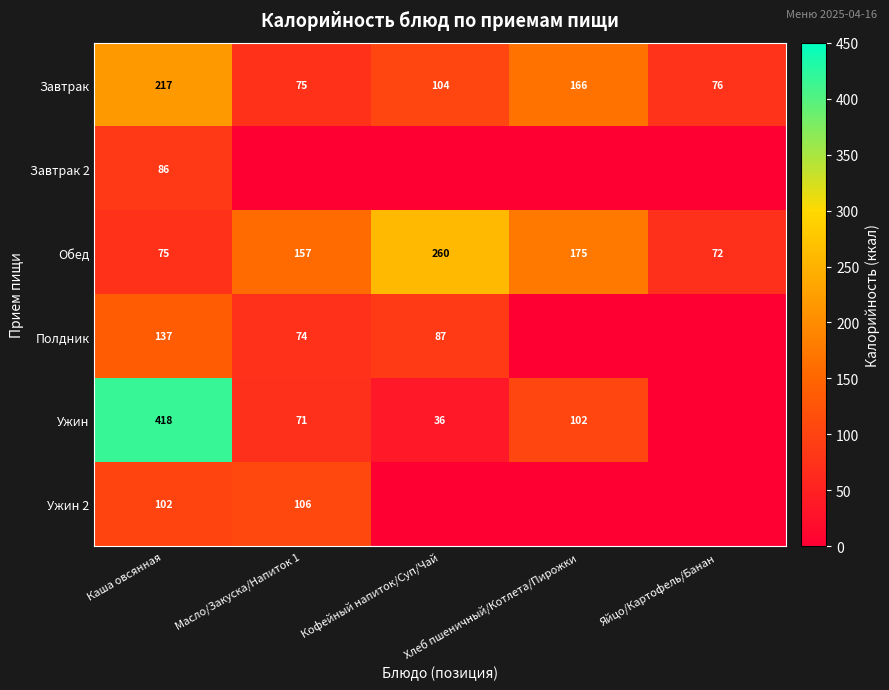

True or false: Обед has a value of 72 at Яйцо/Картофель/Банан.

True